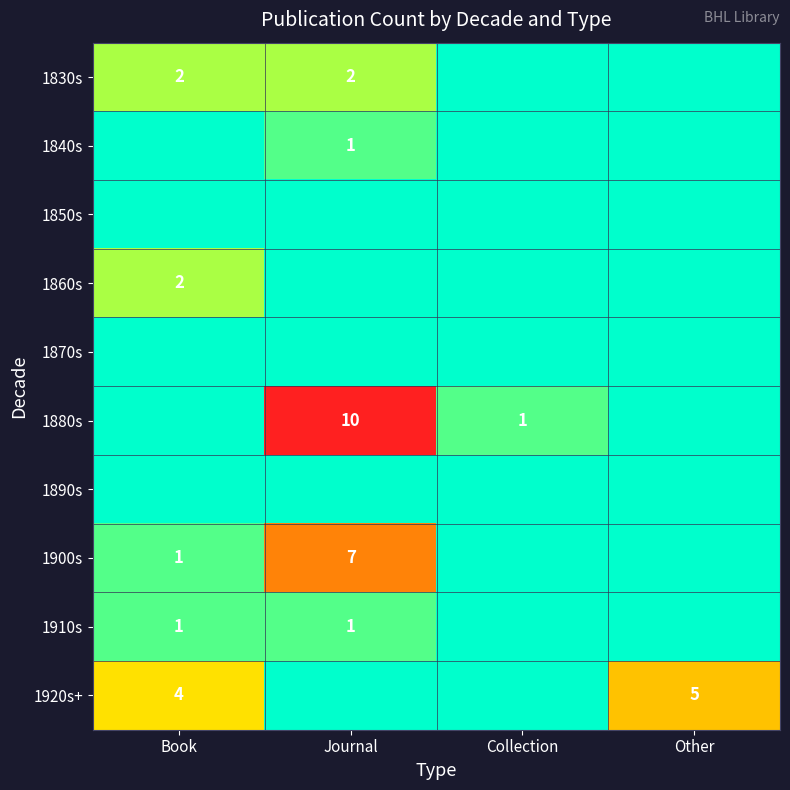

True or false: 1860s has a value of 2 at Book.

True